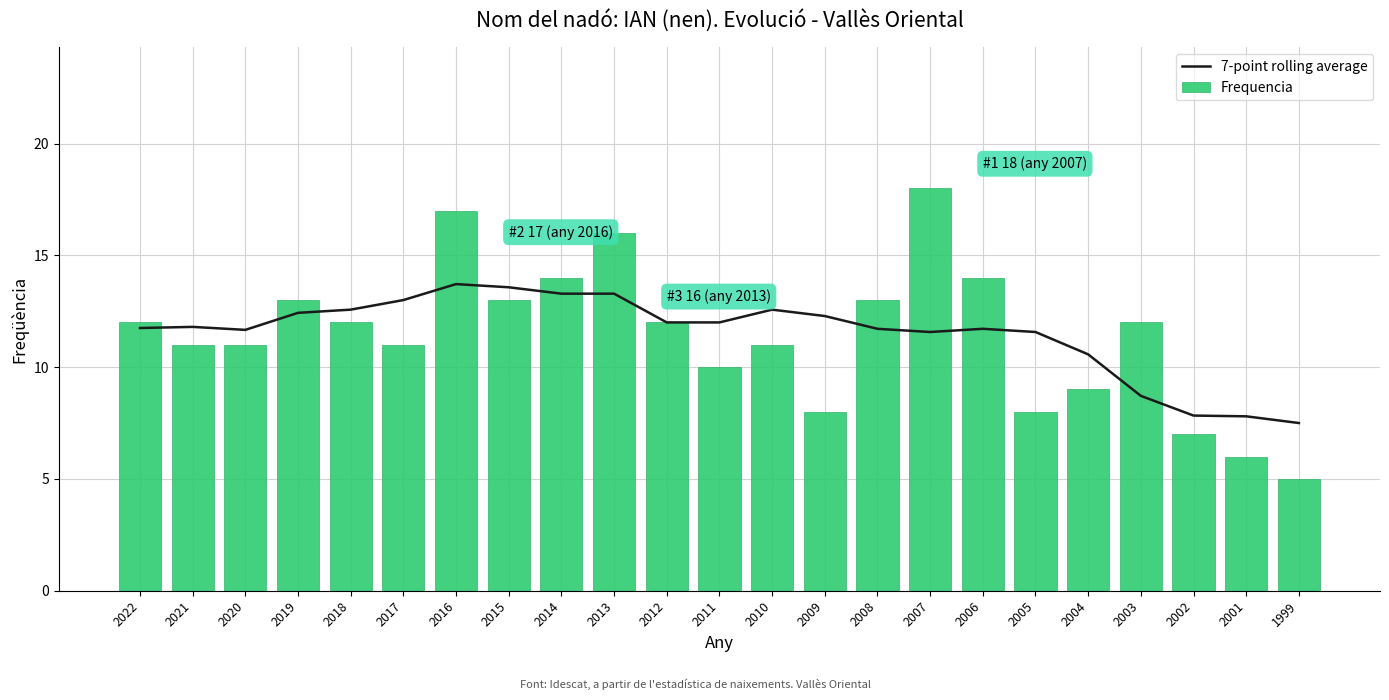

At how many categories does at least one series exceed 17?

1